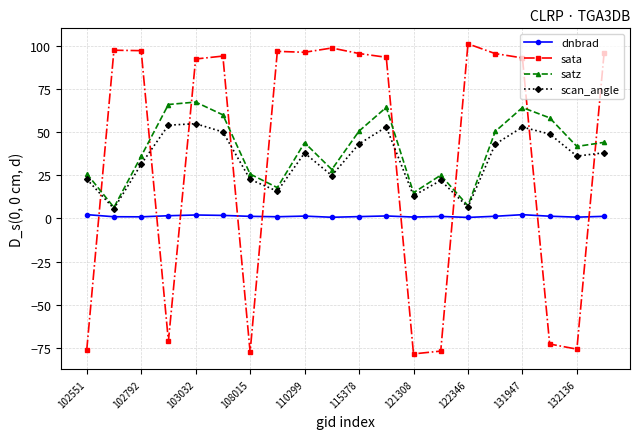

What is the highest value of the satz series?

67.3